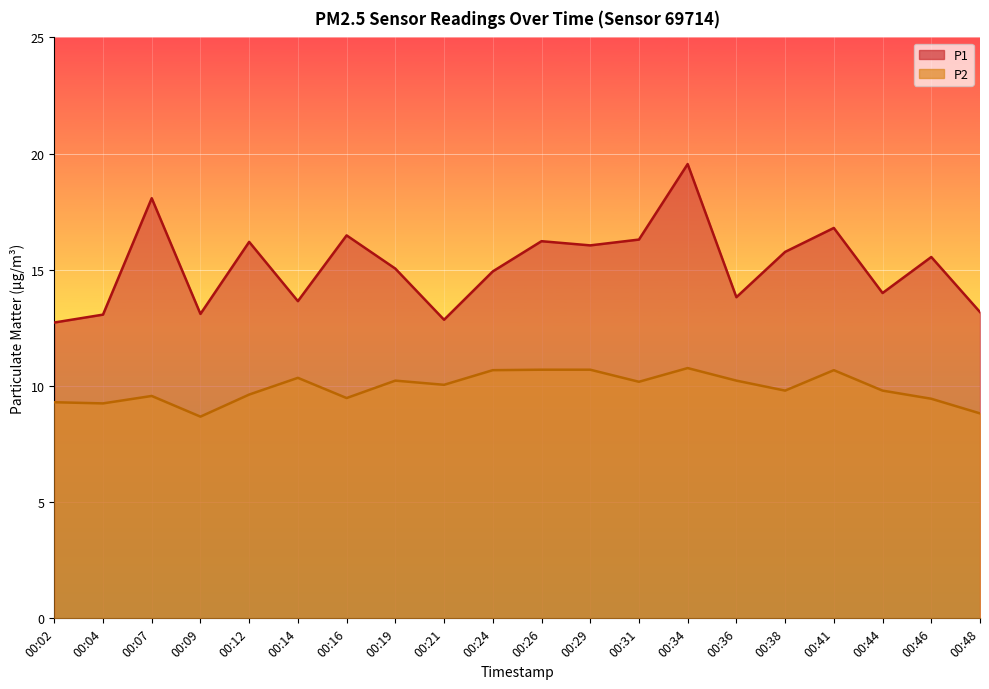

The value of P2 at 00:31 is 10.2. True or false?

True